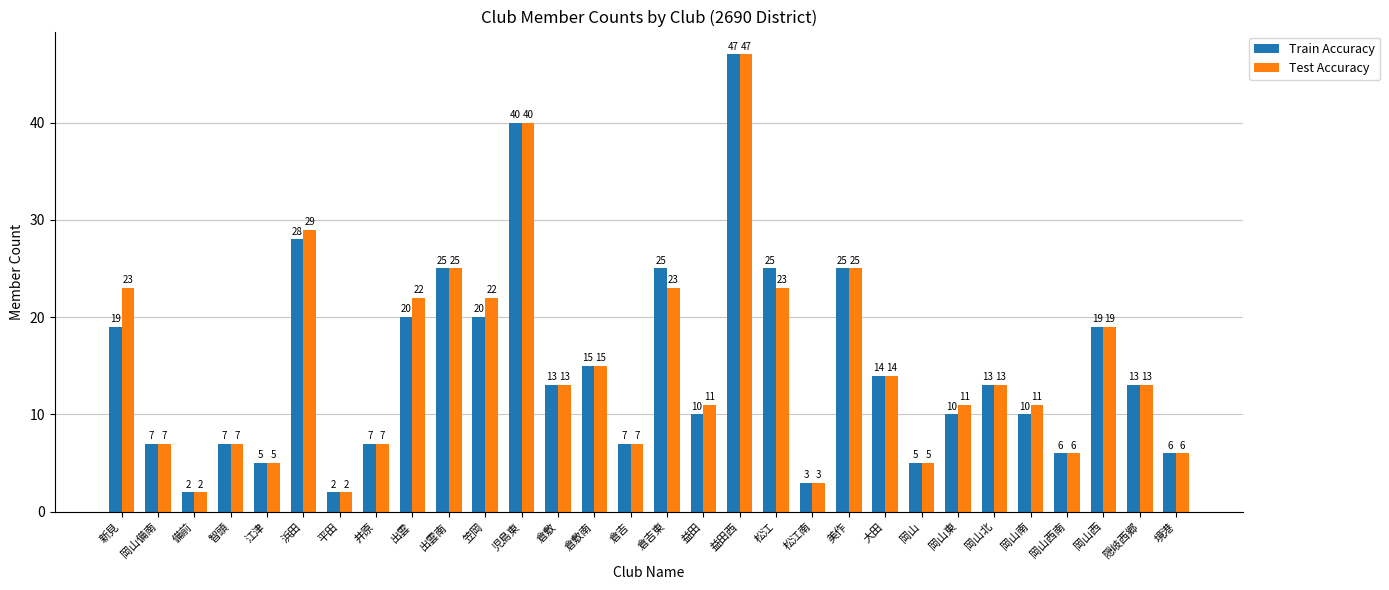

How many data points in Train Accuracy are less than 13?

14